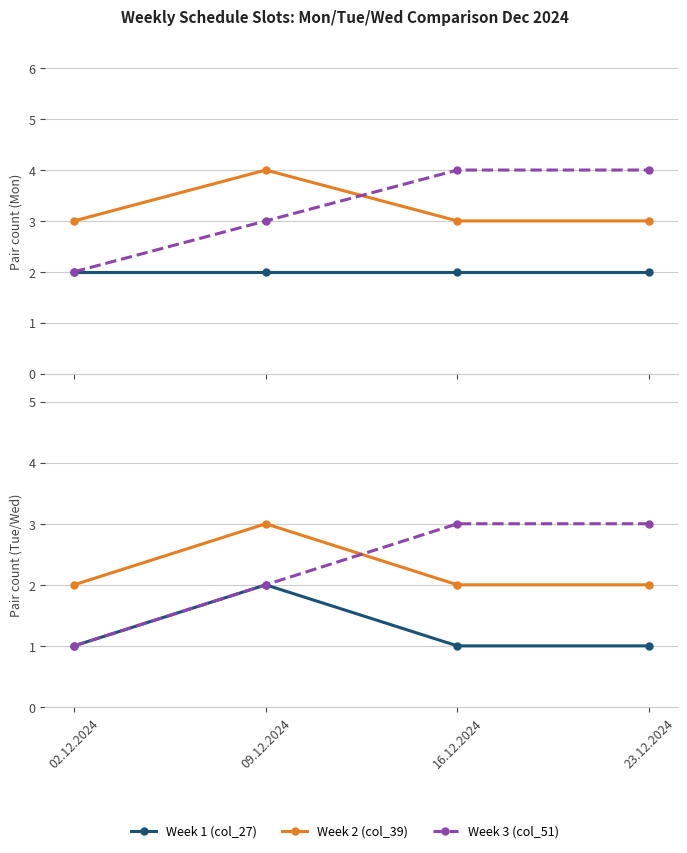

List the labels in order of Week 1 (col_27) value, smallest first.

02.12.2024, 16.12.2024, 23.12.2024, 09.12.2024